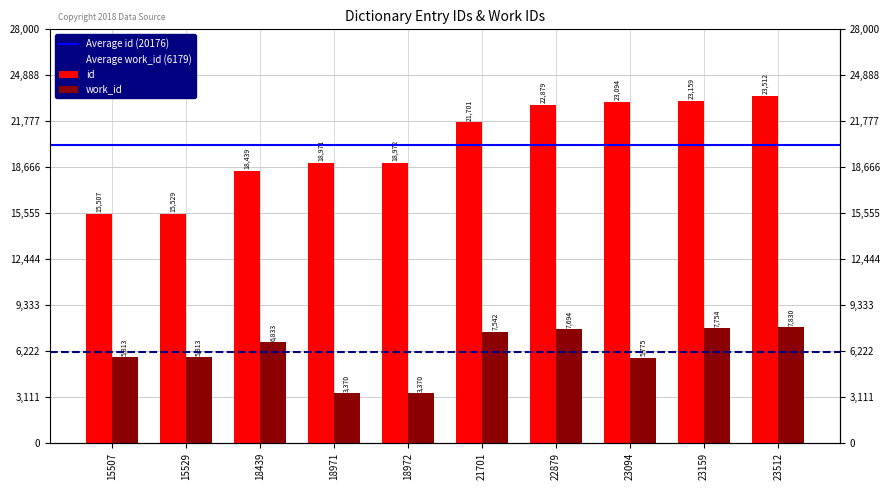

Reading right to left, list all the values displayed in this chart.

id: 23512	23159	23094	22879	21701	18972	18971	18439	15529	15507
work_id: 7830	7754	5775	7694	7542	3370	3370	6833	5813	5813